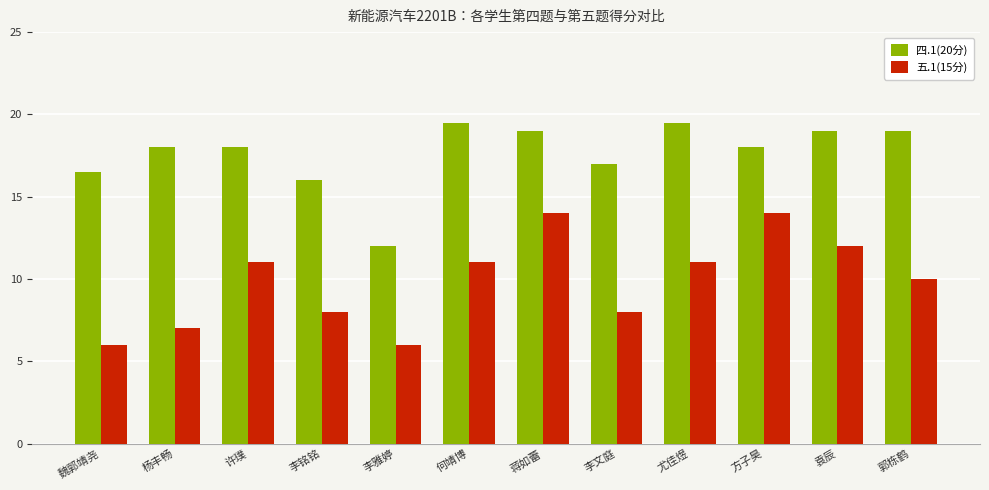

True or false: 四.1(20分) has a value of 4.1 at 李文庭.

False